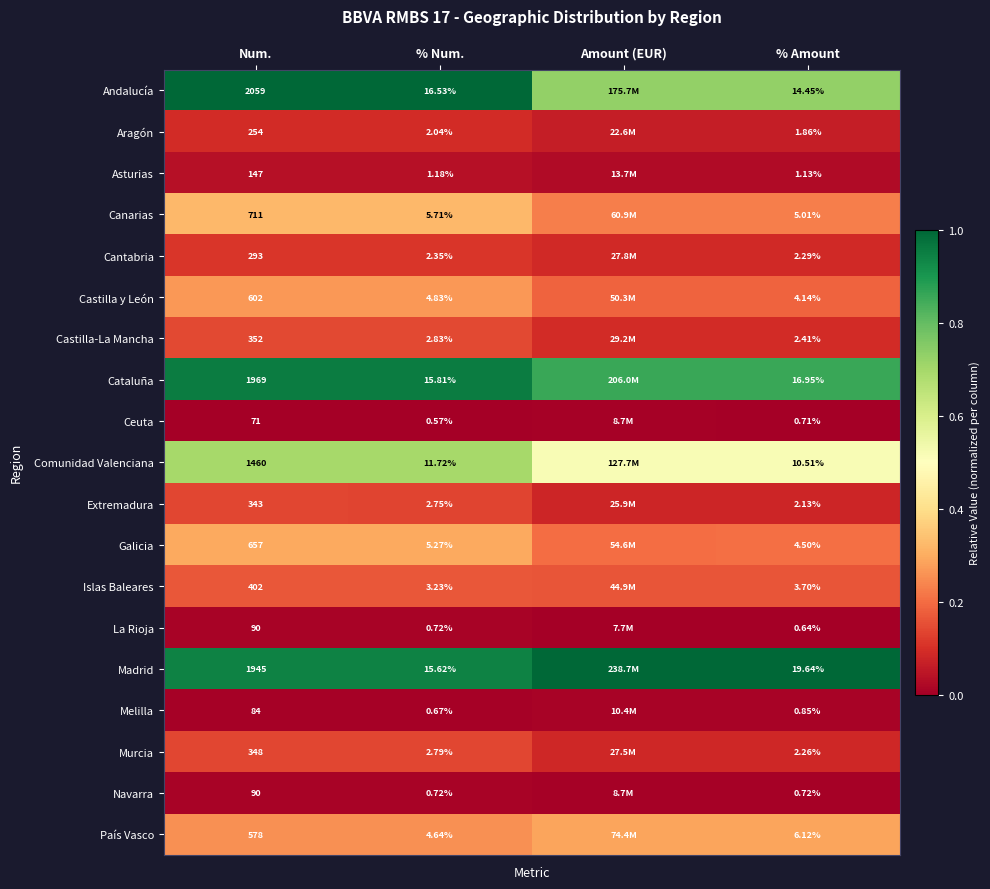

Is the value of Islas Baleares at Num. greater than the value of Extremadura at % Amount?

Yes